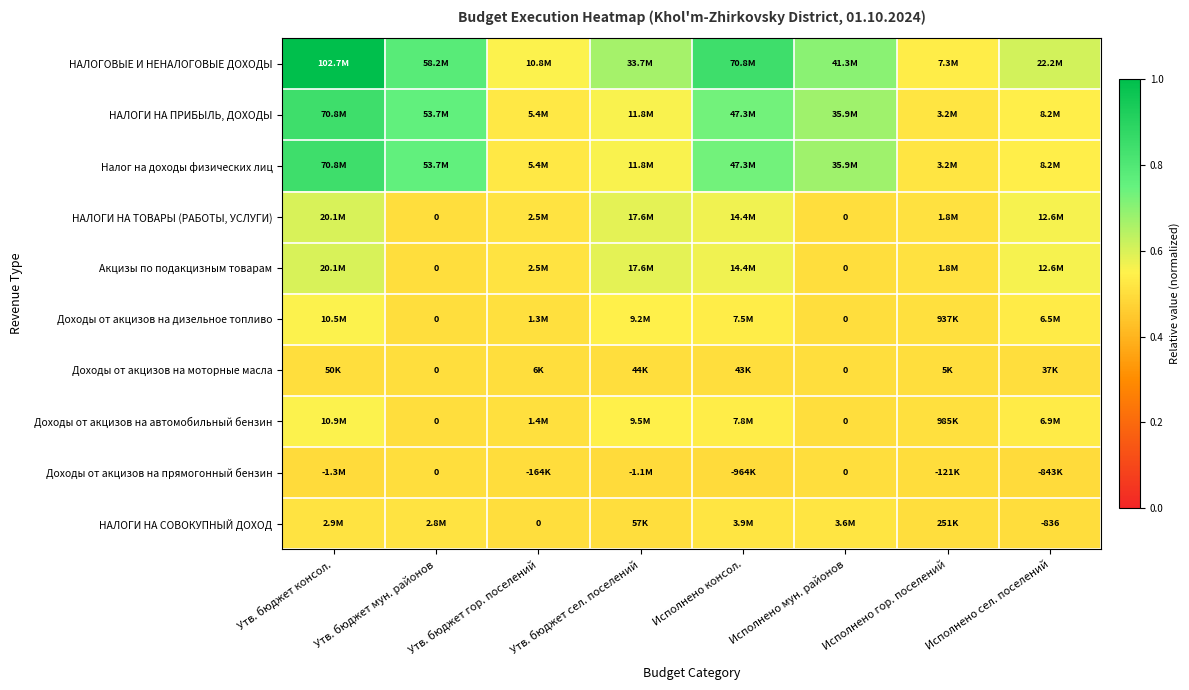

Which has a higher value, Утв. бюджет гор. поселений or Утв. бюджет сел. поселений?

Утв. бюджет сел. поселений